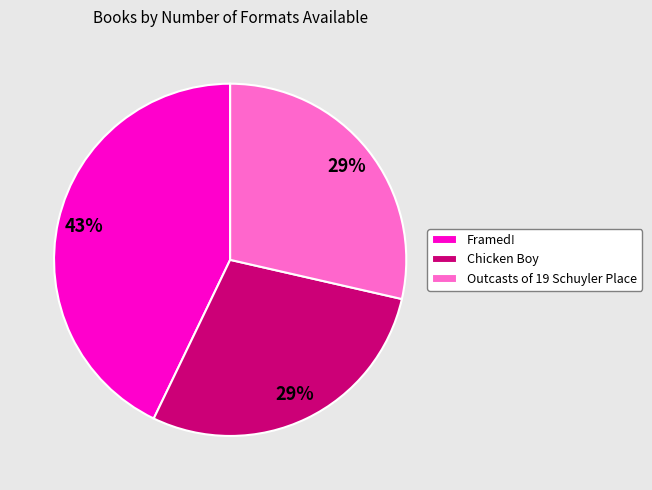

To the nearest percent, what portion does Chicken Boy represent?

29%